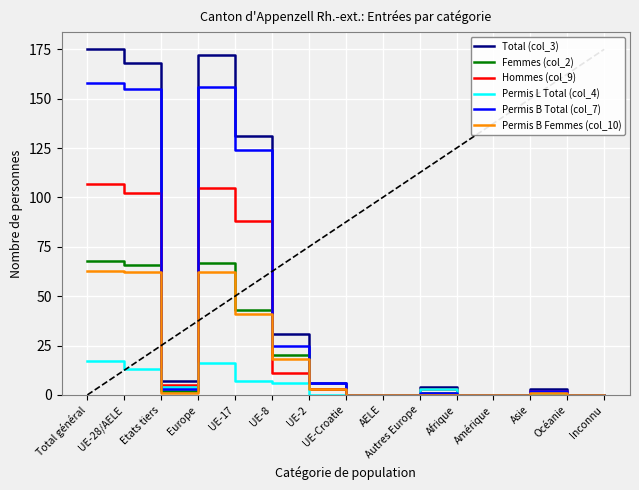

The Total (col_3) series shows 0 at Inconnu. True or false?

True